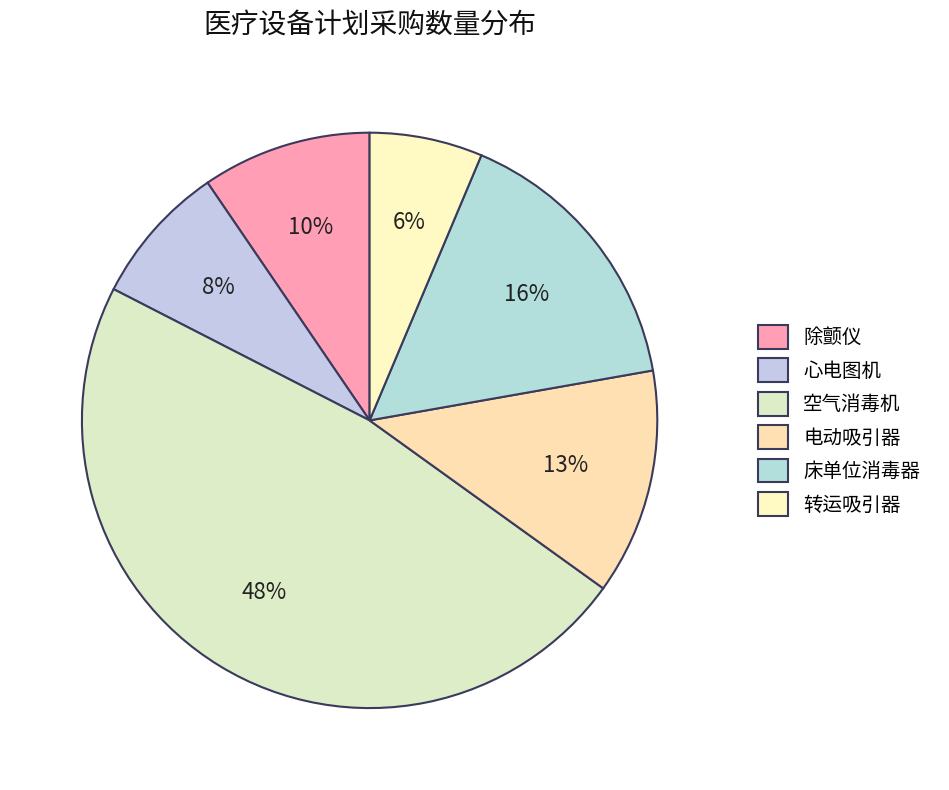

To the nearest percent, what portion does 空气消毒机 represent?

48%